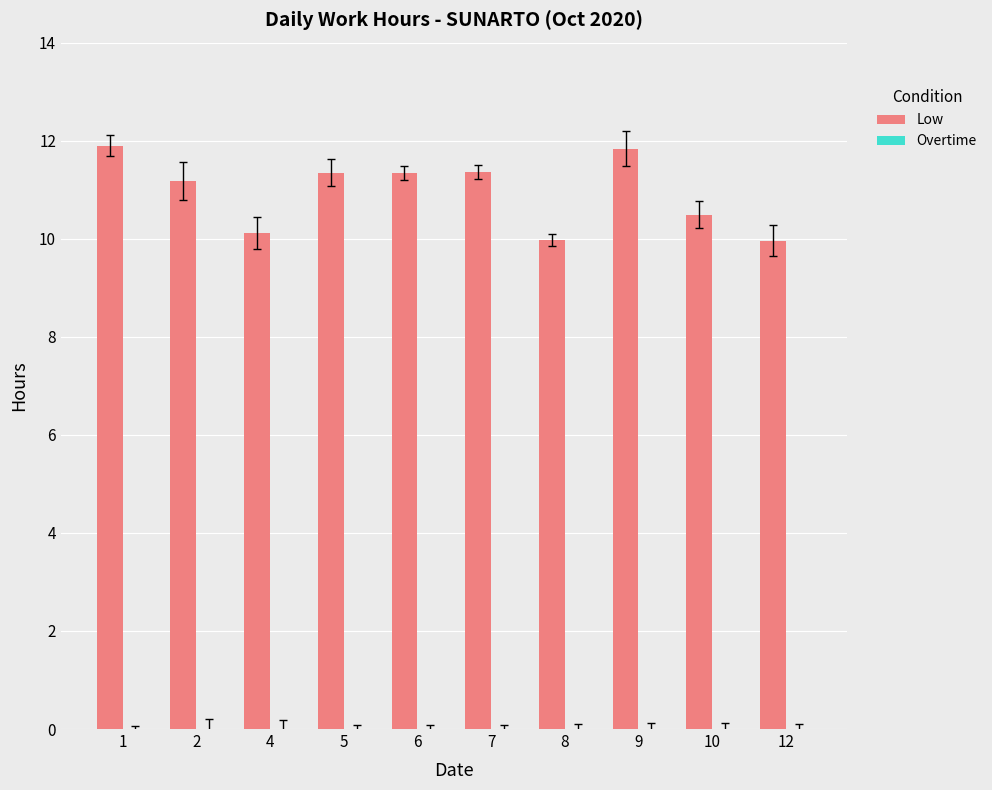

Approximately how many times larger is the value at 7 compared to 4?

1.1